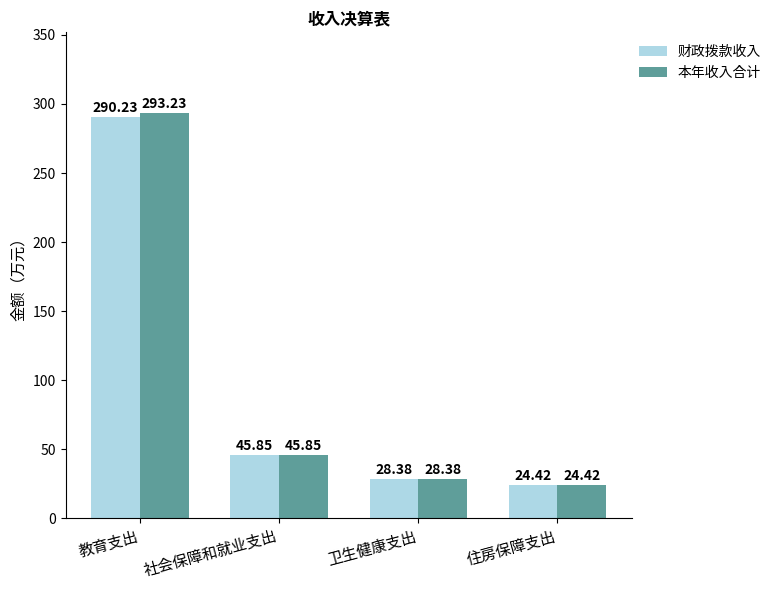

How many bars are there in each group?

2